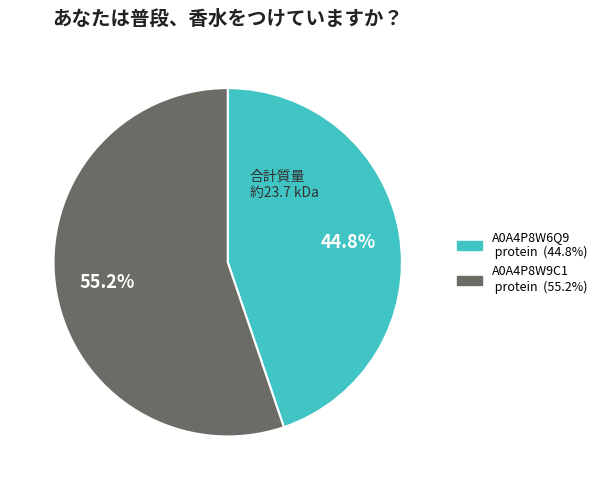

Is there any slice that represents more than half of the pie?

Yes